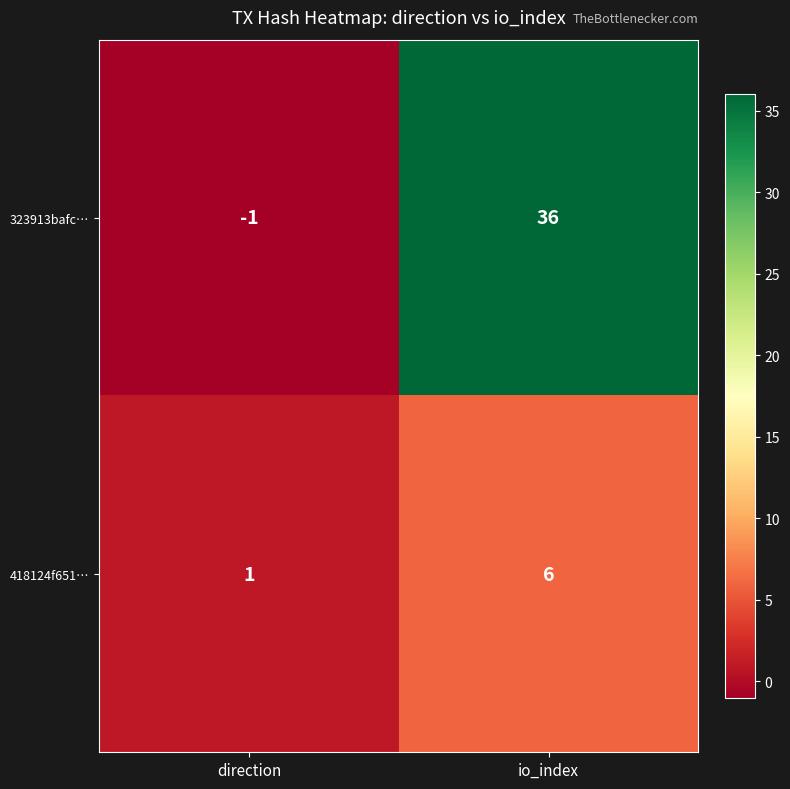

At how many categories does at least one series exceed 31?

1